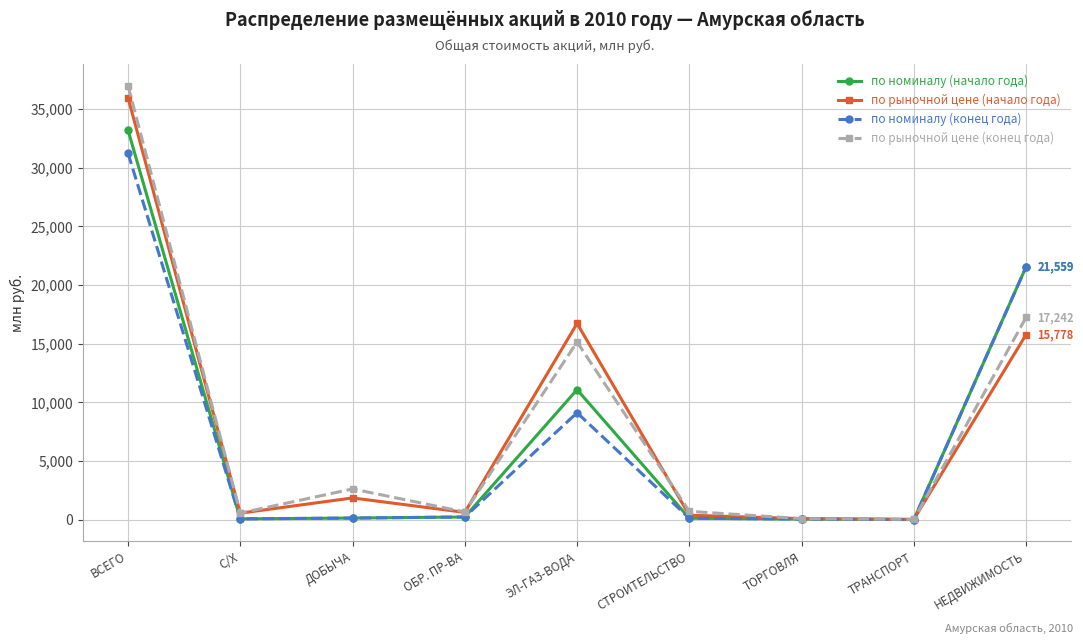

At how many categories does at least one series exceed 24065?

1